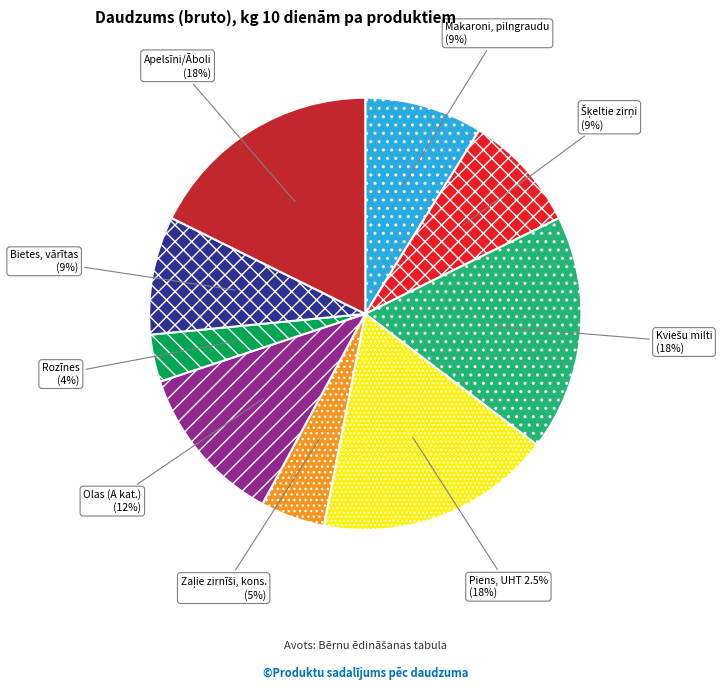

Is there a majority slice in this chart?

No